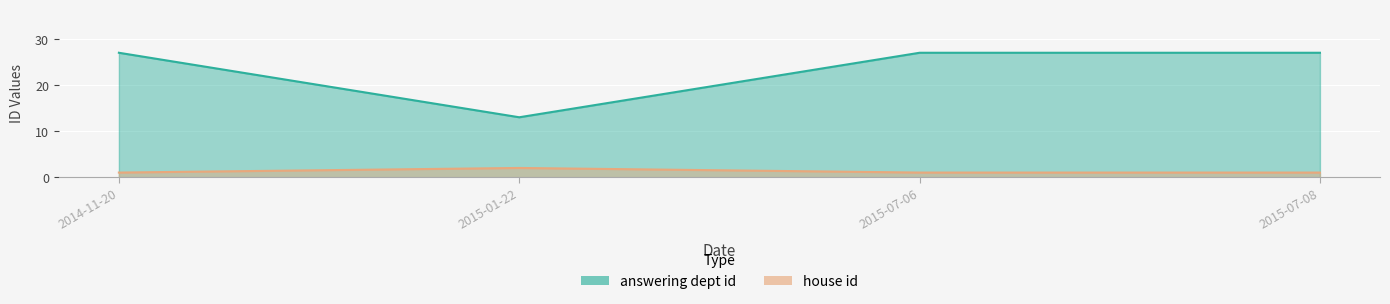

List the labels in order of answering dept id value, largest first.

2014-11-20, 2015-07-06, 2015-07-08, 2015-01-22